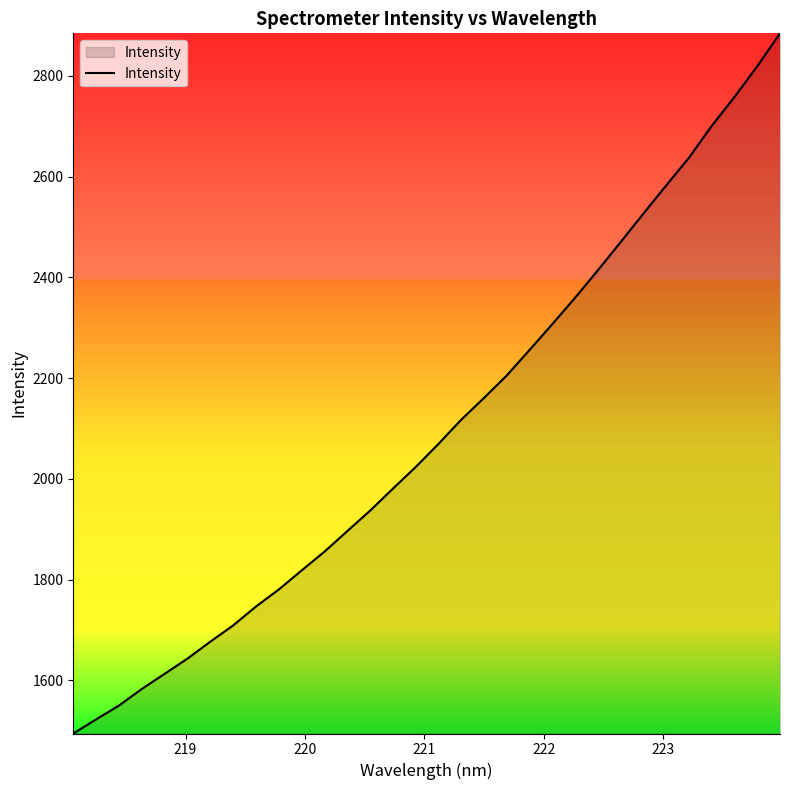

What is the difference between the maximum and minimum values?

1390.4